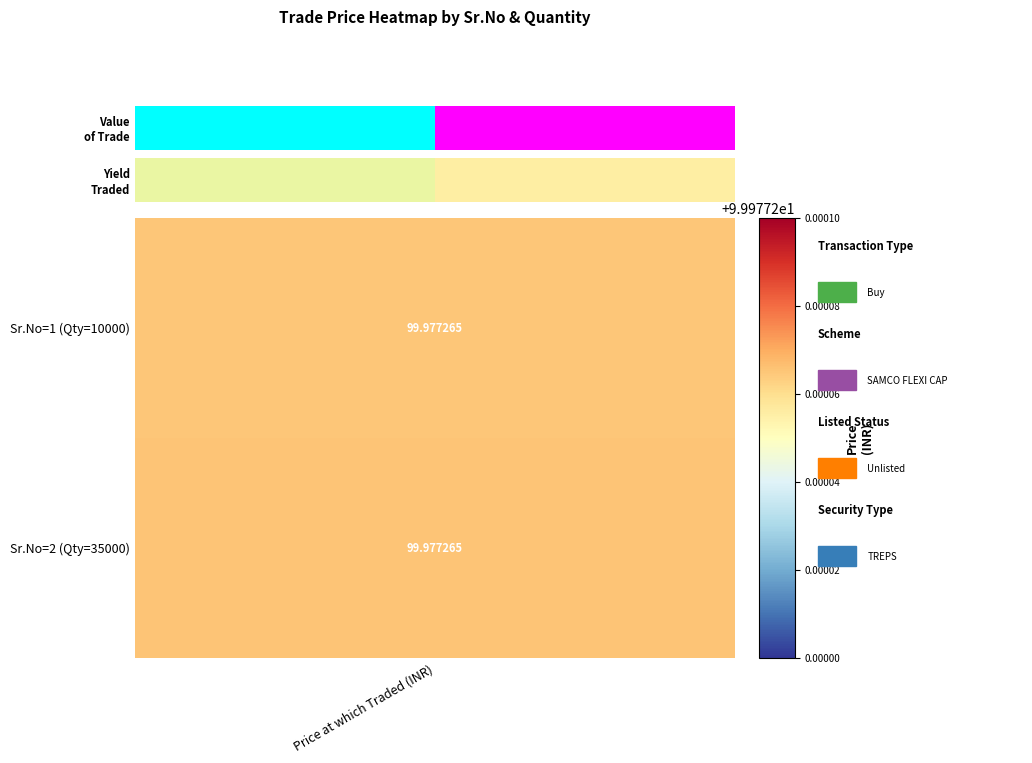

What is the maximum value shown in the chart?

3499204.3